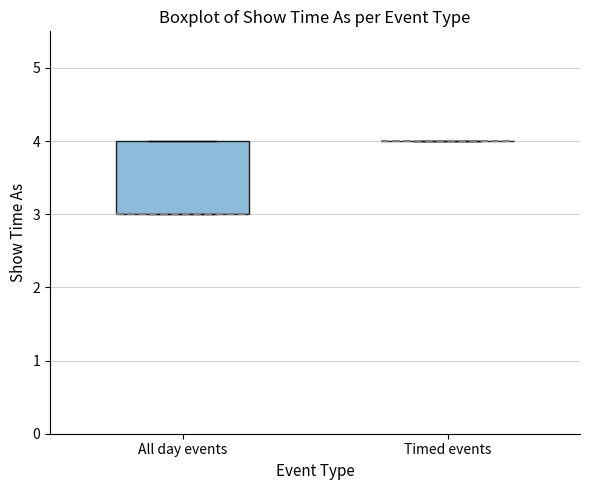

Reading left to right, transcribe this box plot: for each box, give where its median line is, the range the box spans, and where its two whiskers end, as read against the y-axis. The values are not printed on the chart, so give them approximately, as read against the axis.

All day events: median 3 (drawn on the box's lower edge), box 3 to 4, whiskers 3 to 4
Timed events: box collapsed to a line at 4, whiskers 4 to 4